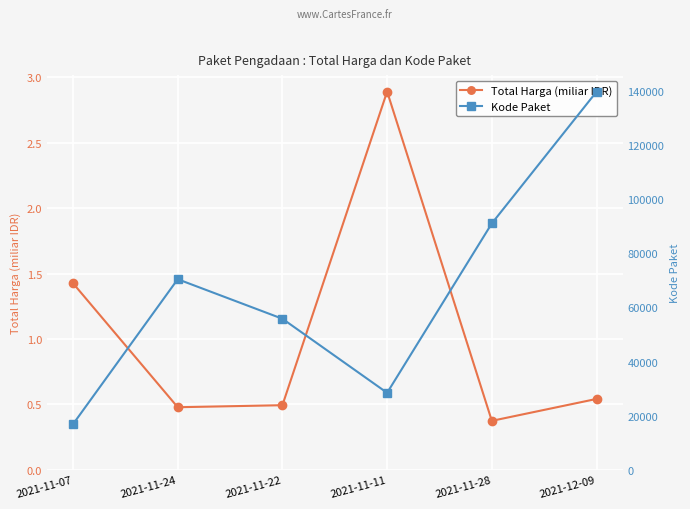

Reading left to right, extract all data points from this chart.

Total Harga (miliar IDR): 2021-11-07=1.4	2021-11-24=0.5	2021-11-22=0.5	2021-11-11=2.9	2021-11-28=0.4	2021-12-09=0.5
Kode Paket: 2021-11-07=16823.0	2021-11-24=70453.0	2021-11-22=55826.0	2021-11-11=28425.0	2021-11-28=91101.0	2021-12-09=139817.0